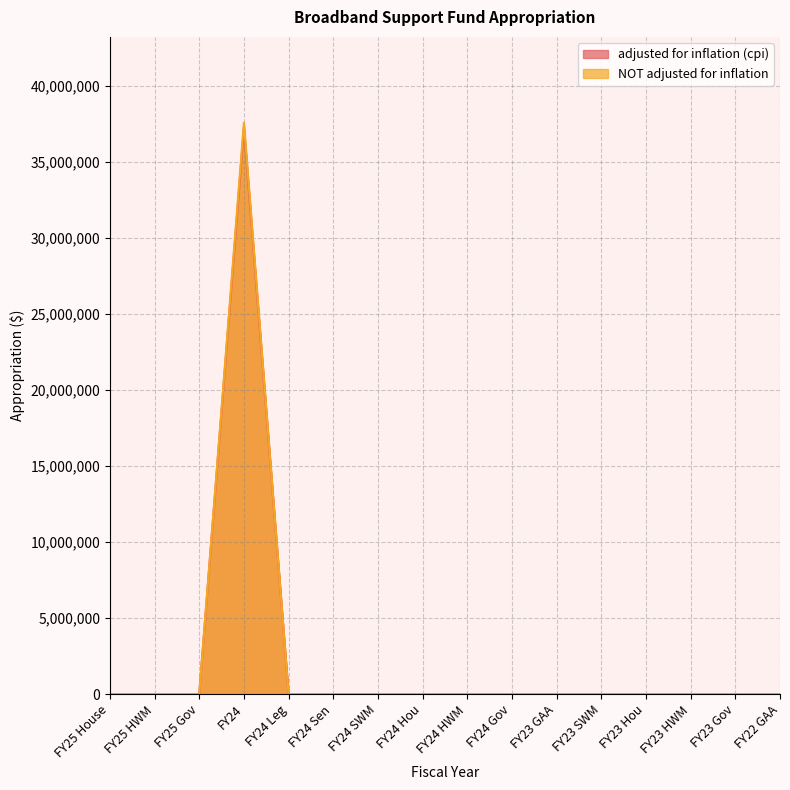

What position from the right is FY24?

13